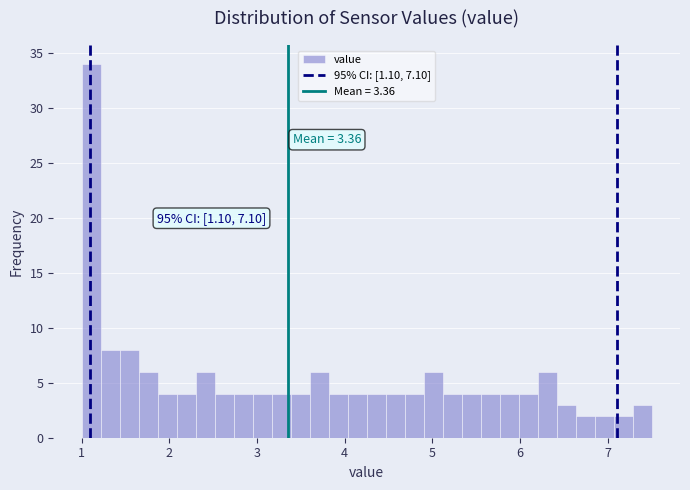

Around what value on the x-axis is the tallest bar? Give the approximate position of its centre, as read against the axis.

1.1